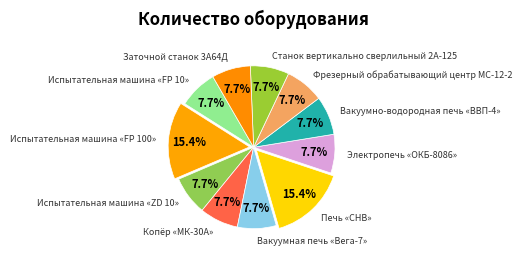

How many slices are in this pie chart?

11